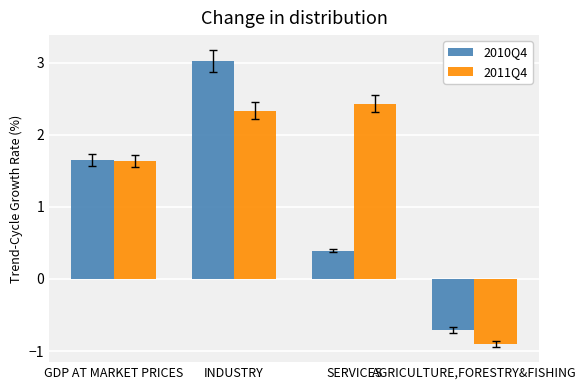

What is the smallest value displayed?

-0.9